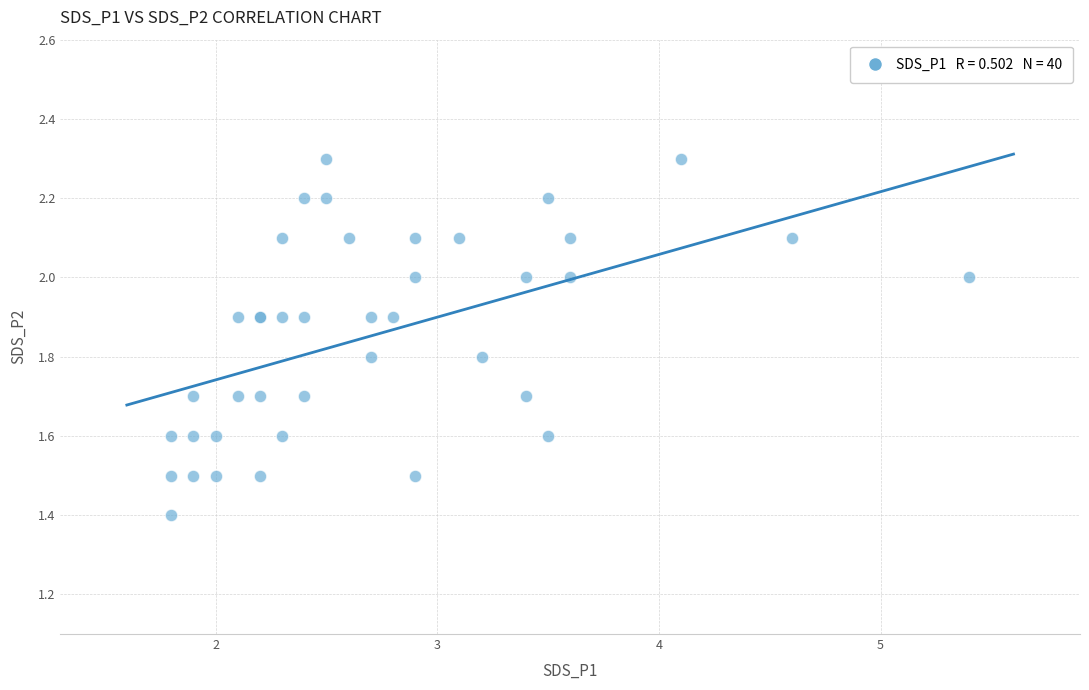

What Y value in the scatter plot is closest to 1?

1.4